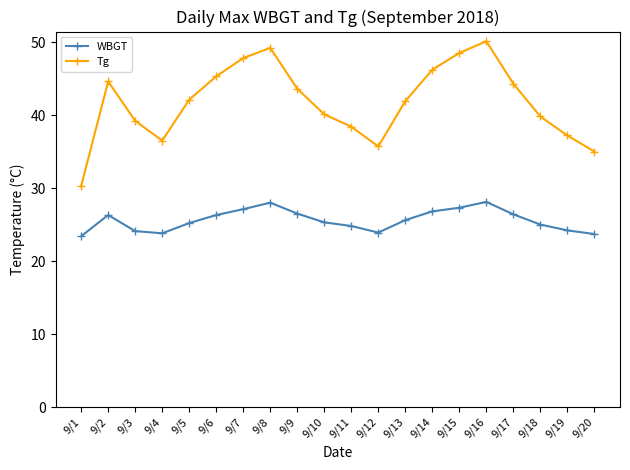

True or false: Tg and WBGT cross at least once.

False